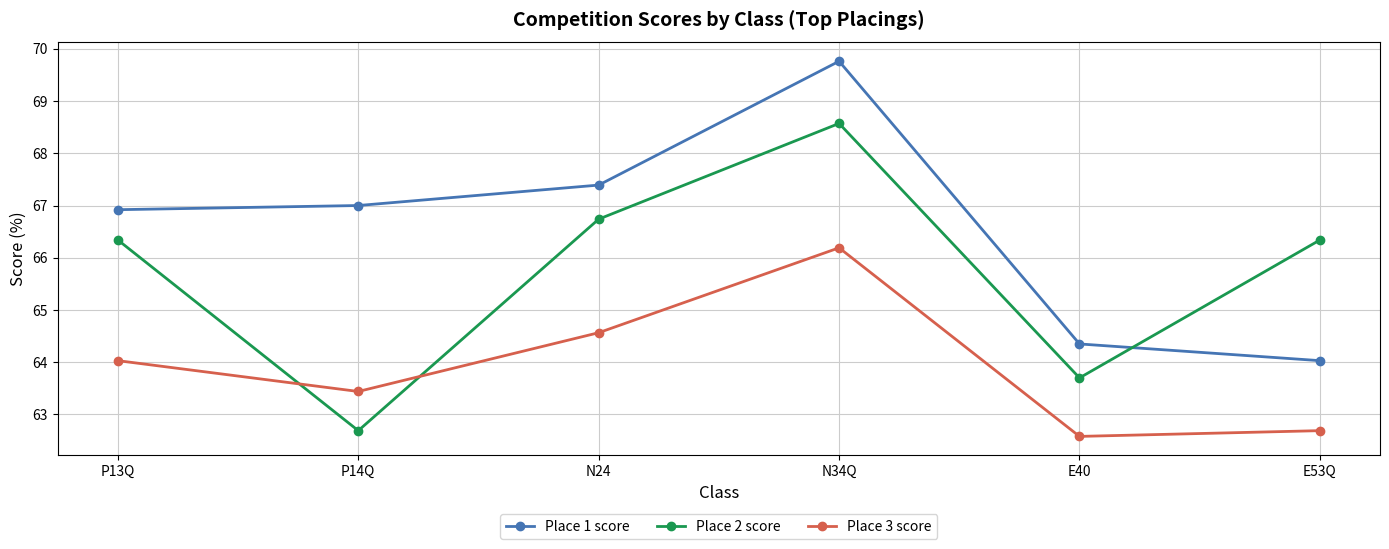

What are all the series names shown in the legend?

Place 1 score, Place 2 score, Place 3 score